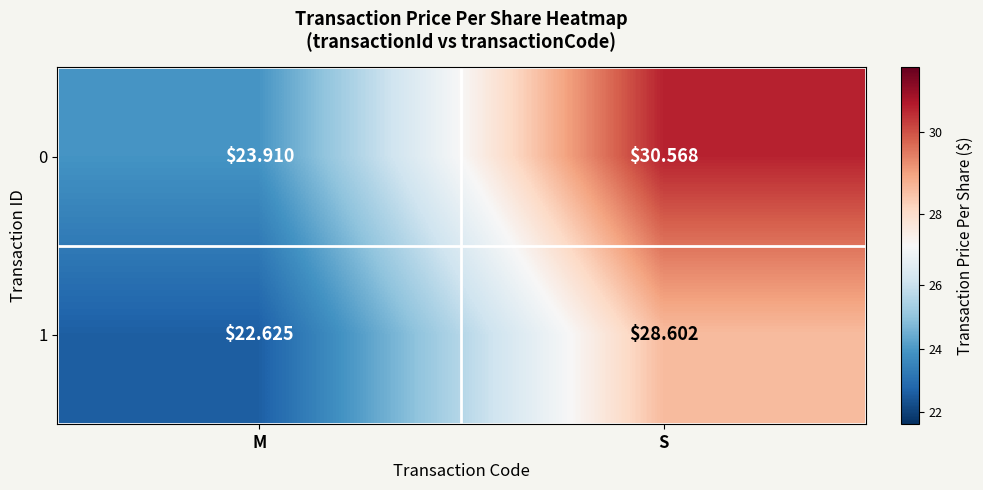

How many data points does each series have?

2